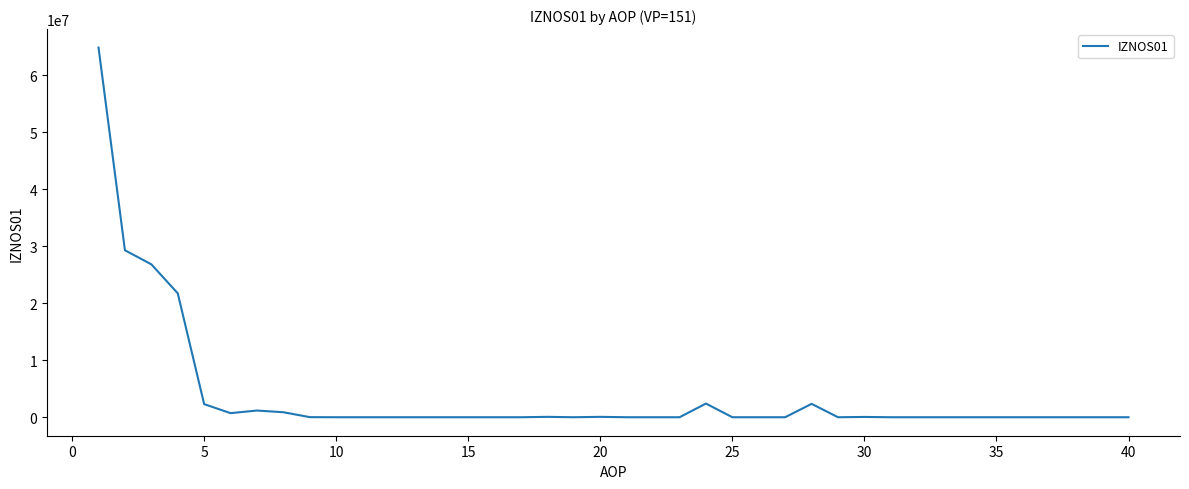

What is the greatest value displayed?

64841686